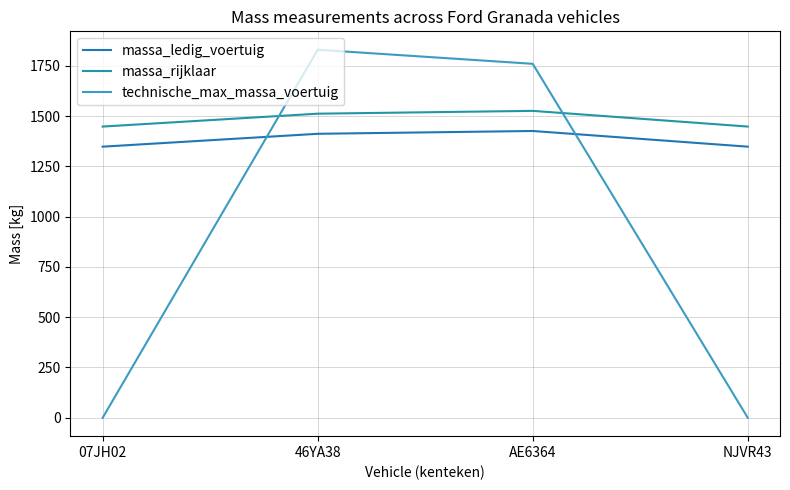

What is the difference between the highest and lowest values at NJVR43?

1448